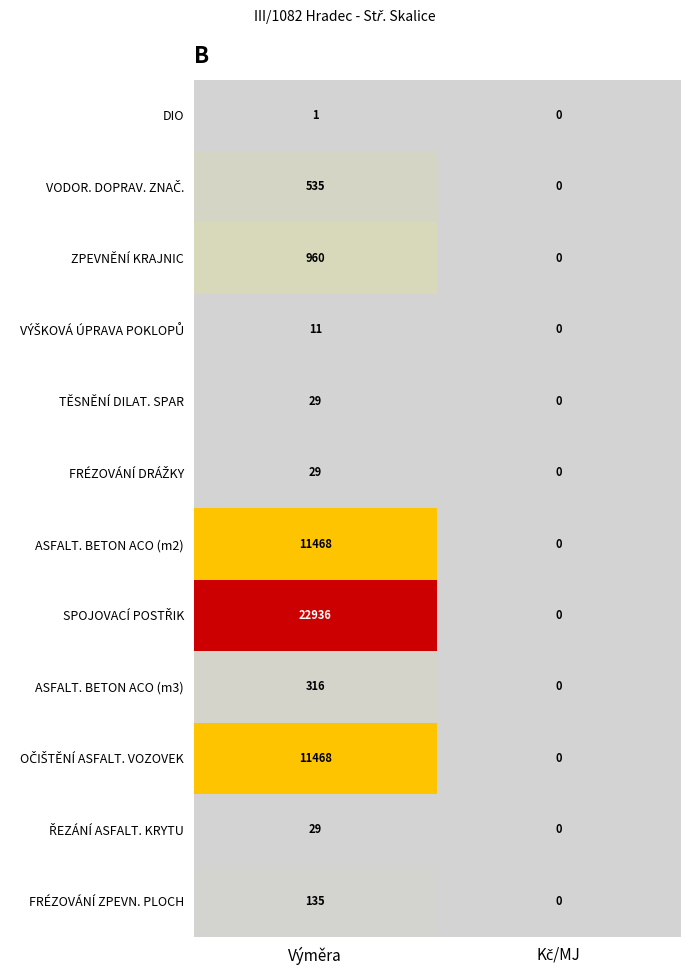

At which category is the sum across all series the highest?

Výměra